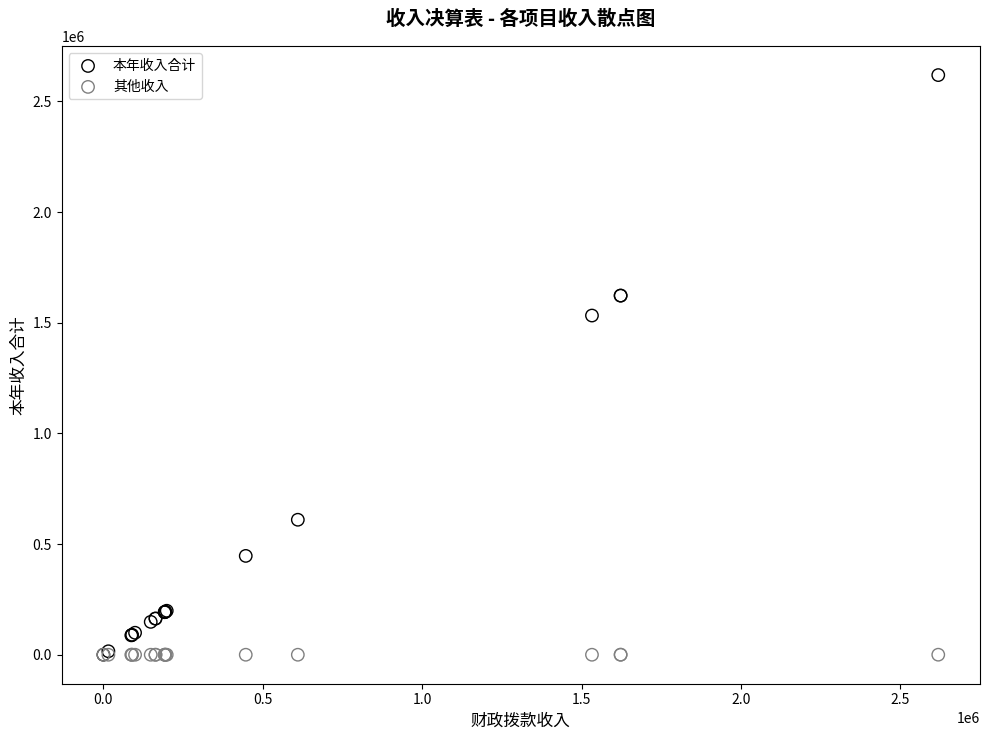

Across all series, what Y value is closest to 1309681?

1532781.6